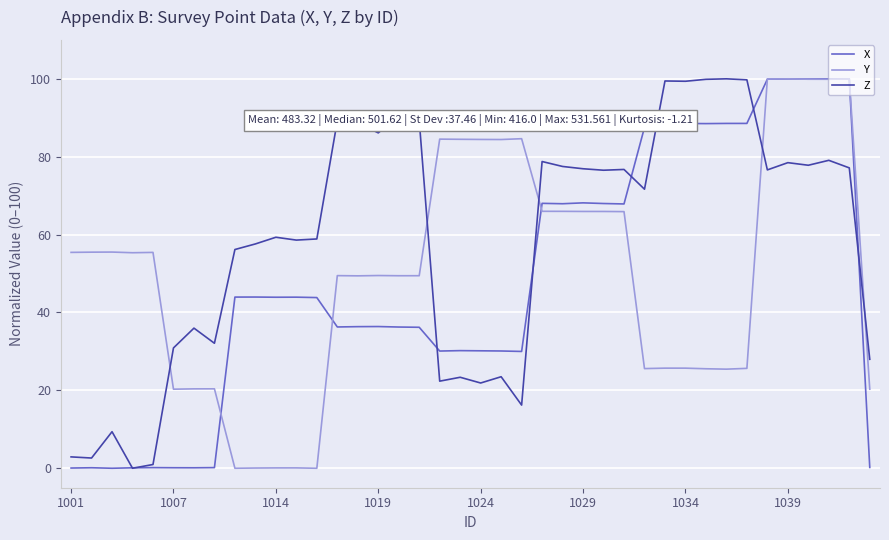

In Z, how many points are lower than both neighbors (excluding endpoints)?

13